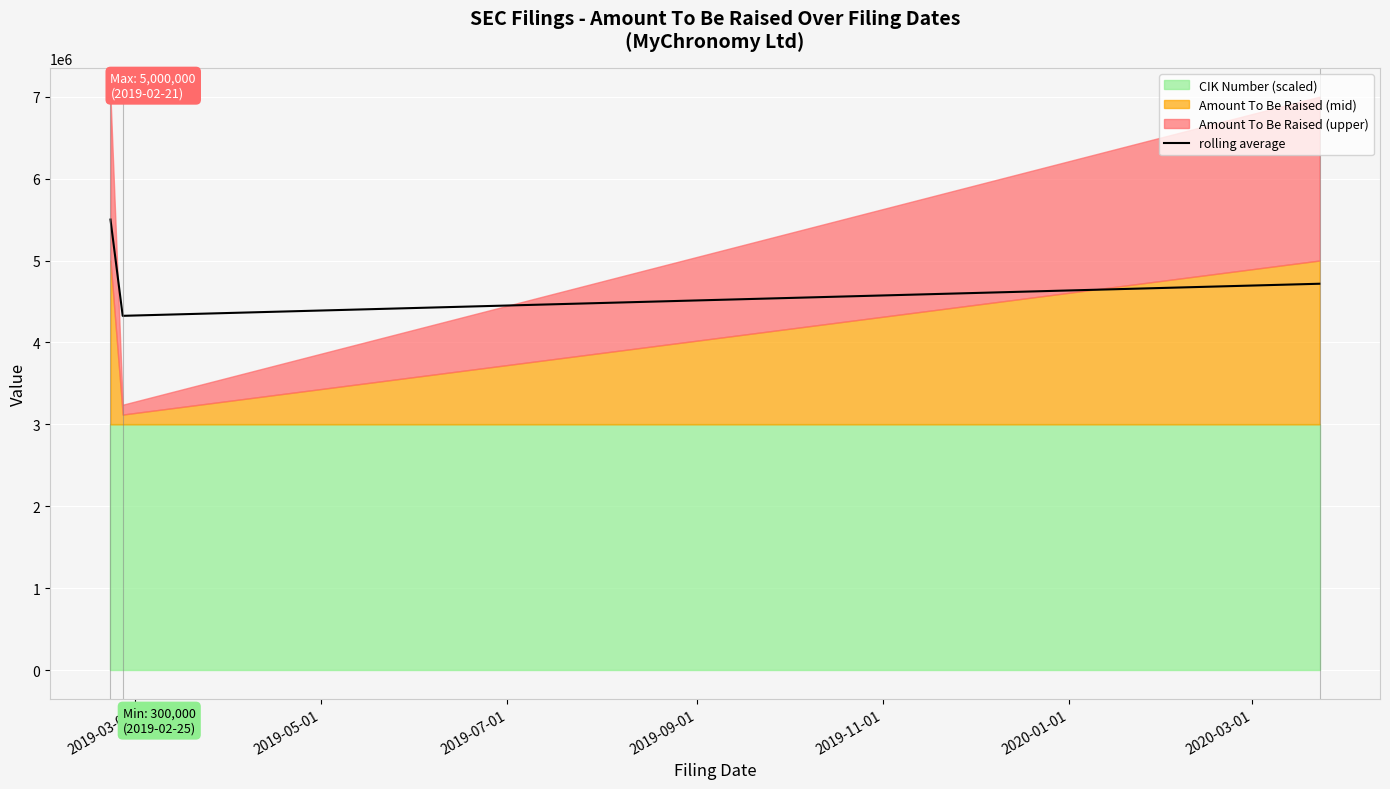

What is the minimum value for rolling average?

4325000.0